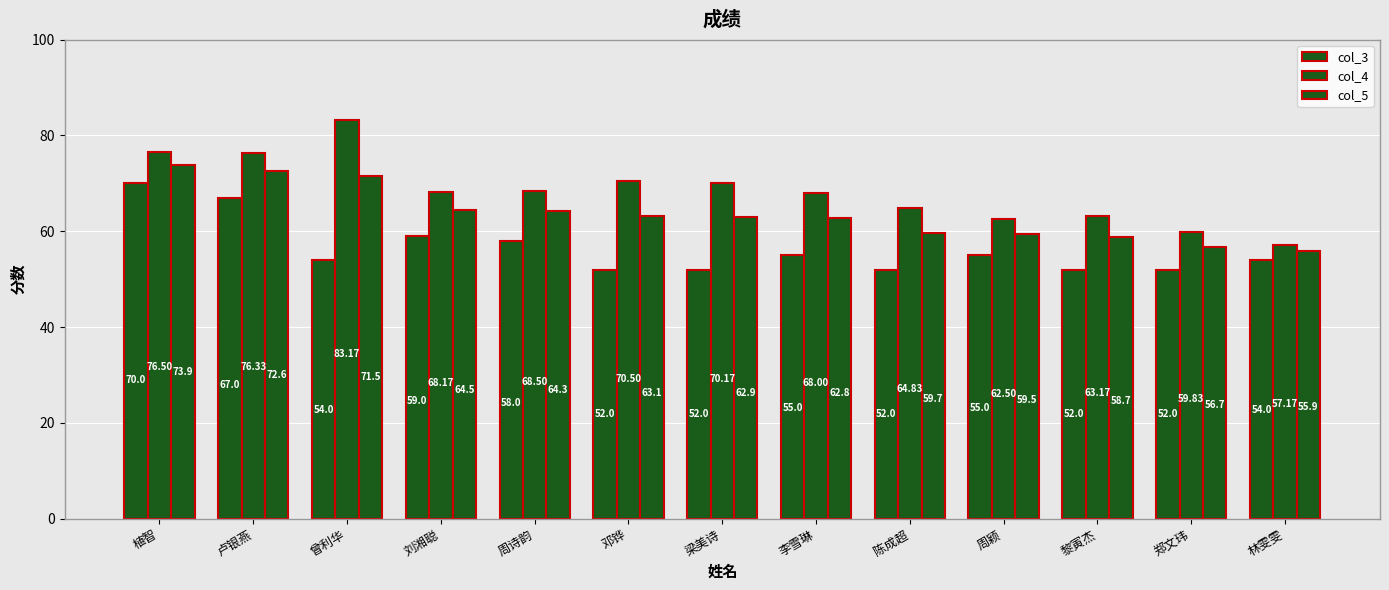

Which series has the largest range (max minus min)?

col_4